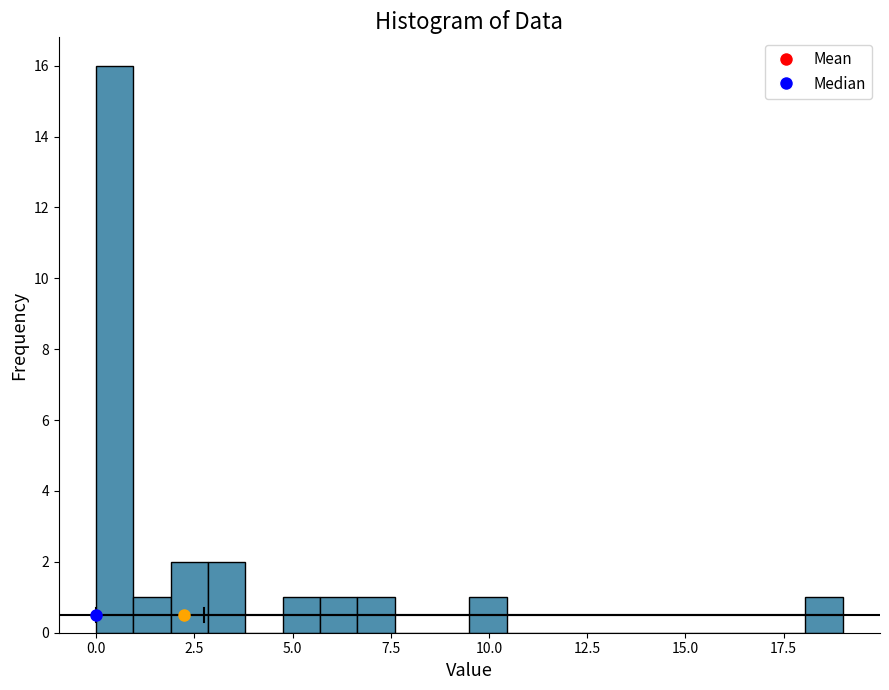

Read against the x-axis, roughly where is the centre of the tallest bar?

0.5